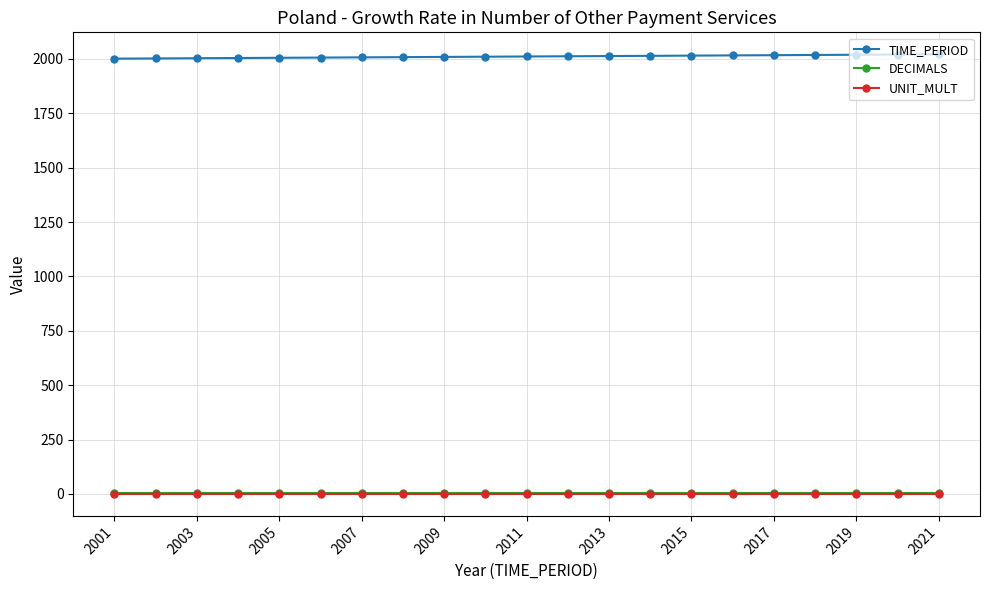

What is the maximum value shown in the chart?

2021